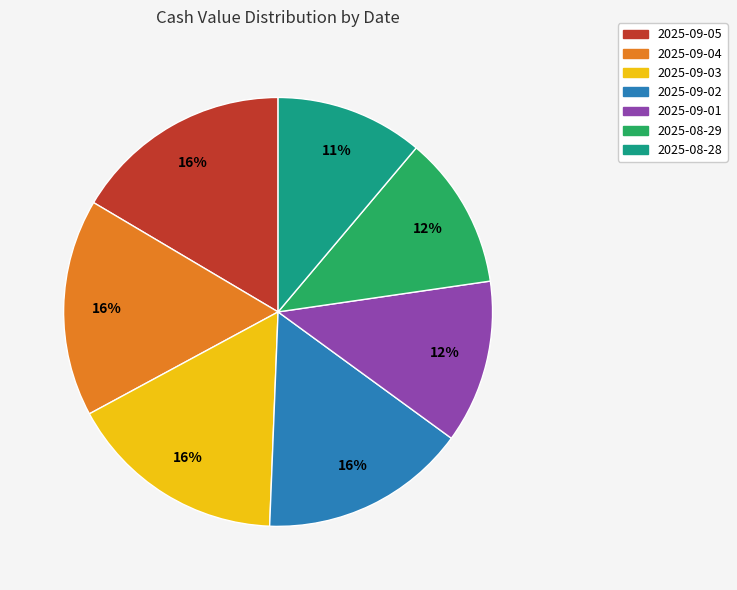

What is the ratio of the value at 2025-09-04 to the value at 2025-09-01?

1.3